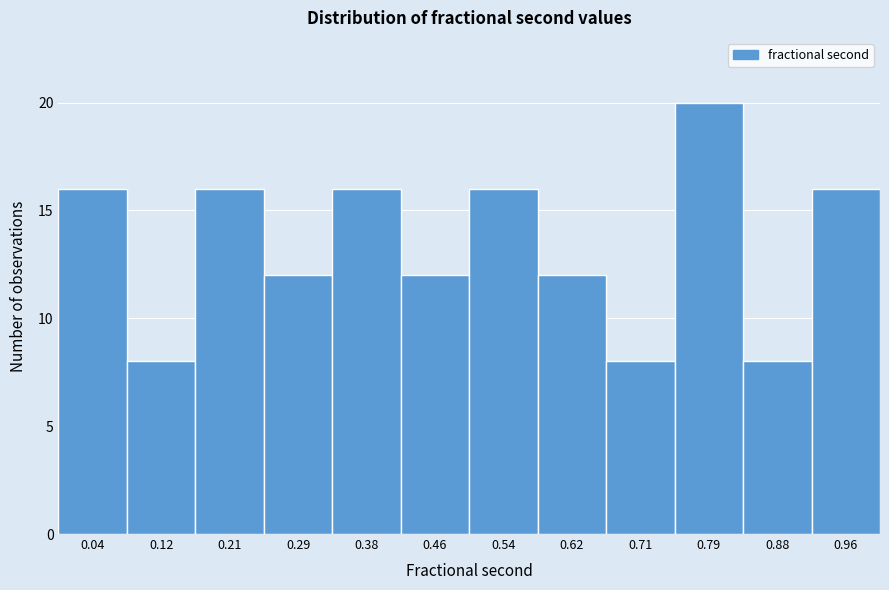

Which range on the x-axis has the tallest bar?

0.75 to 0.83